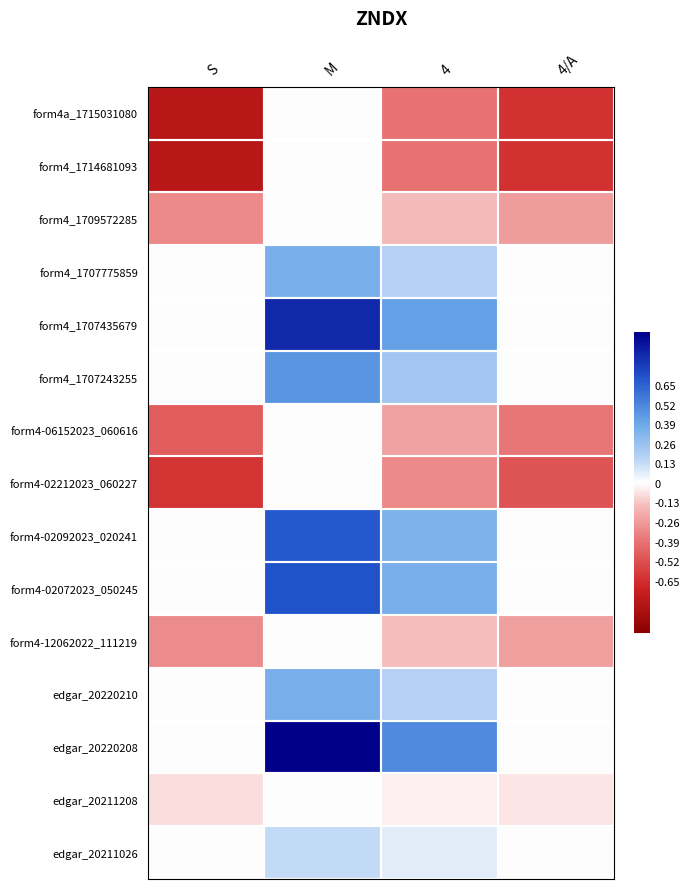

Which category has the lowest value across all series?

S